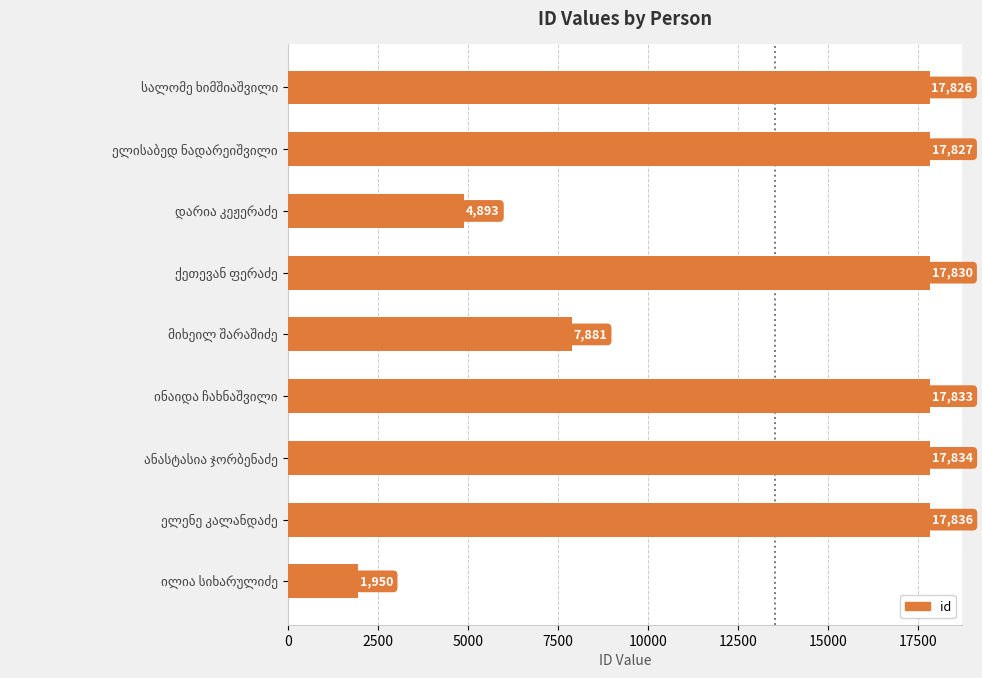

What is the difference between the second highest and second lowest values?

12941